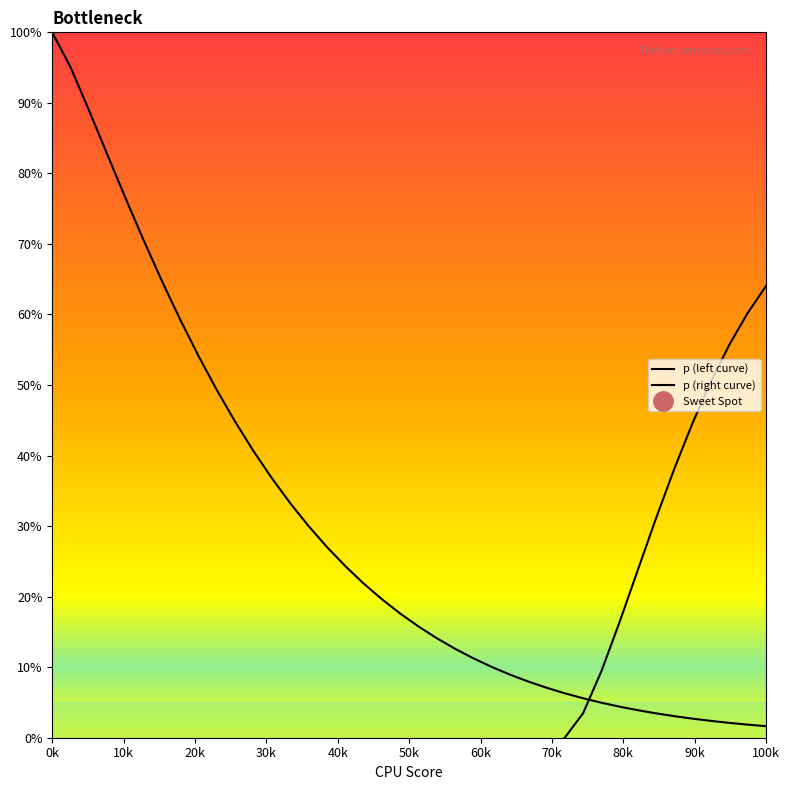

Which series ends up on top after the final intersection of p (left curve) and p (right curve)?

p (right curve)